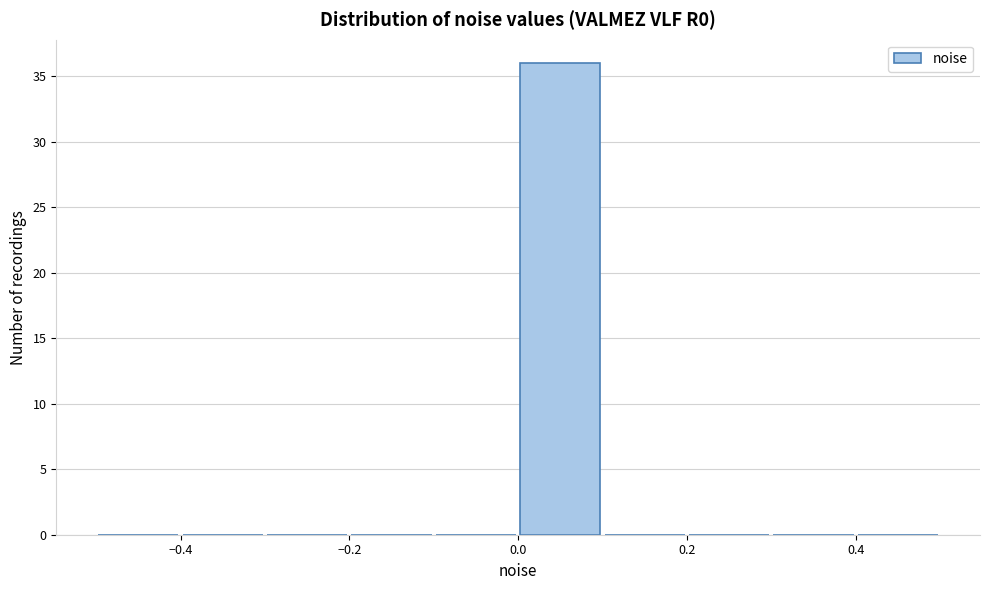

How tall is the bar that spans 0.0 to 0.1 on the x-axis? The values are not printed on the chart, so give them approximately, as read against the axis.

36